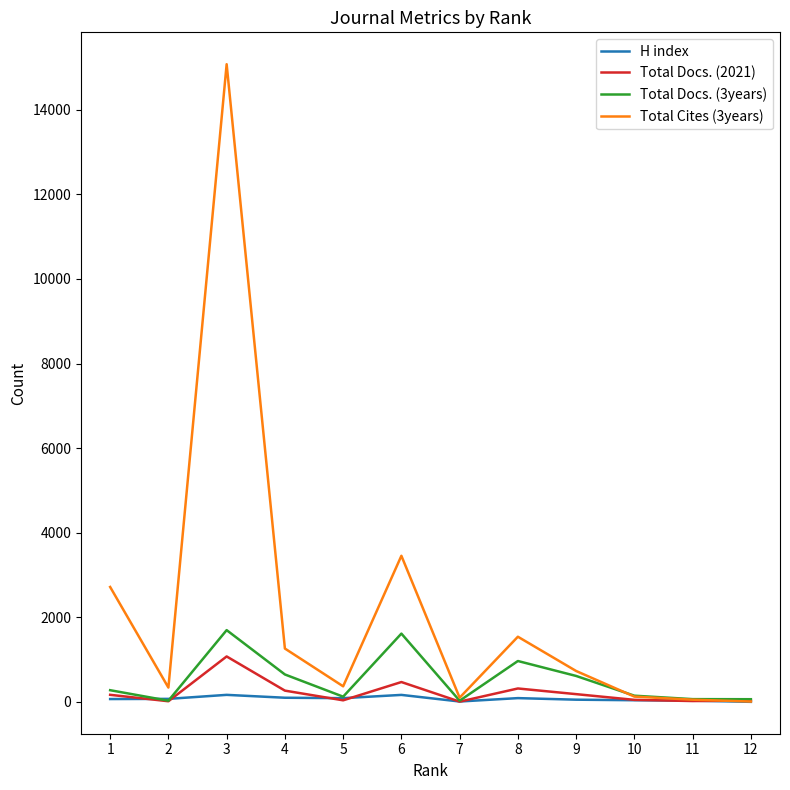

What is the maximum value shown in the chart?

15074